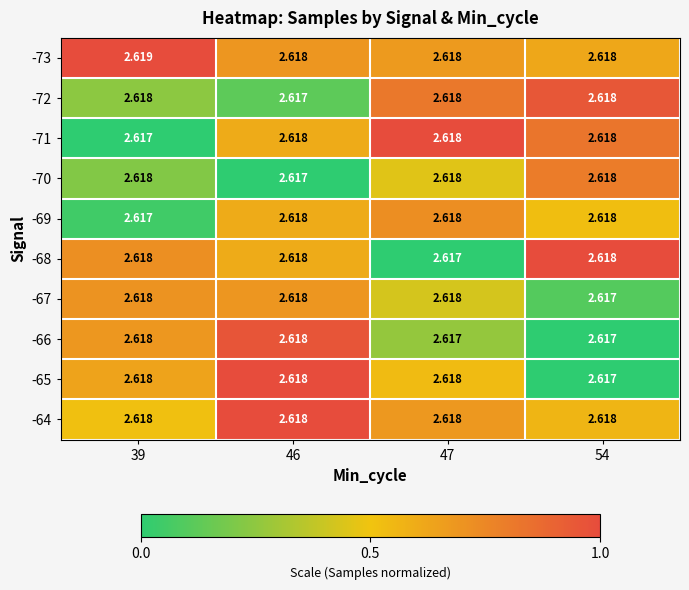

Is the value of -71 at 39 greater than the value of -67 at 47?

No